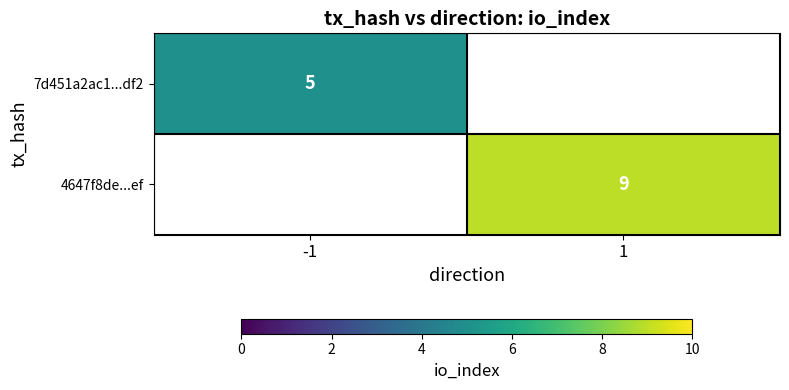

Count the number of categories in the chart.

2